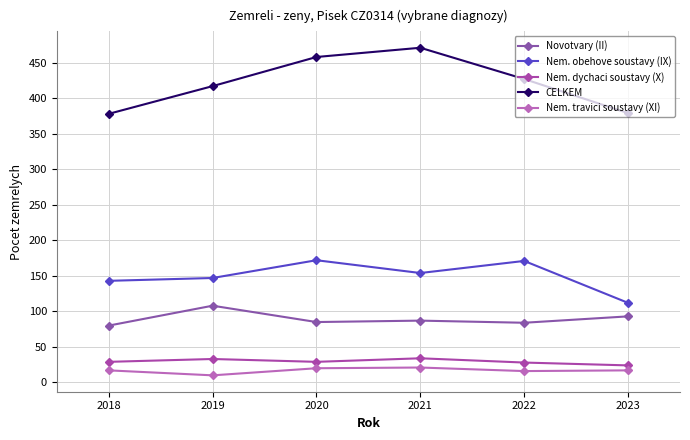

At how many categories does at least one series exceed 352?

6